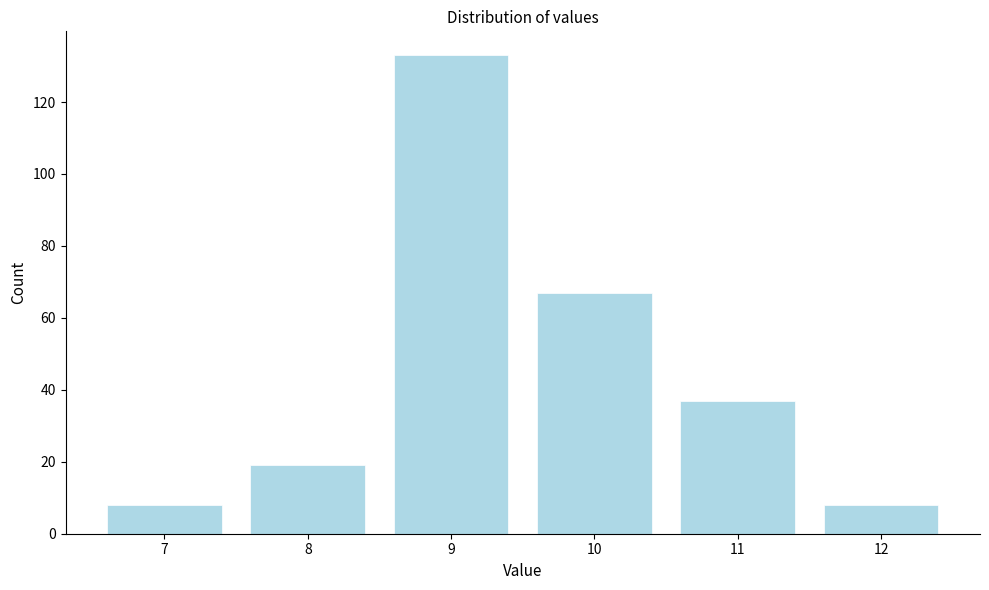

Reading left to right, list every bar in this chart as the range it spans on the x-axis followed by its height. The values are not printed on the chart, so give them approximately, as read against the axis.

6.5 to 7.5: 8
7.5 to 8.5: 20
8.5 to 9.5: 134
9.5 to 10.5: 68
10.5 to 11.5: 38
11.5 to 12.5: 8